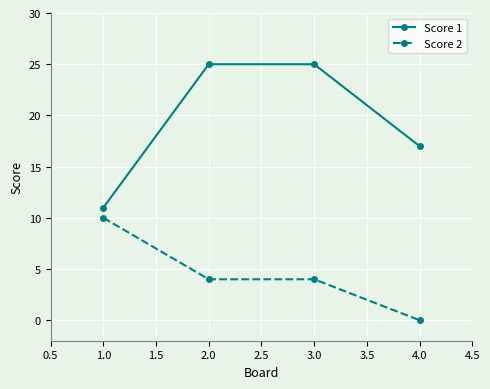

True or false: Score 2 has more than 2 interior local peaks.

False